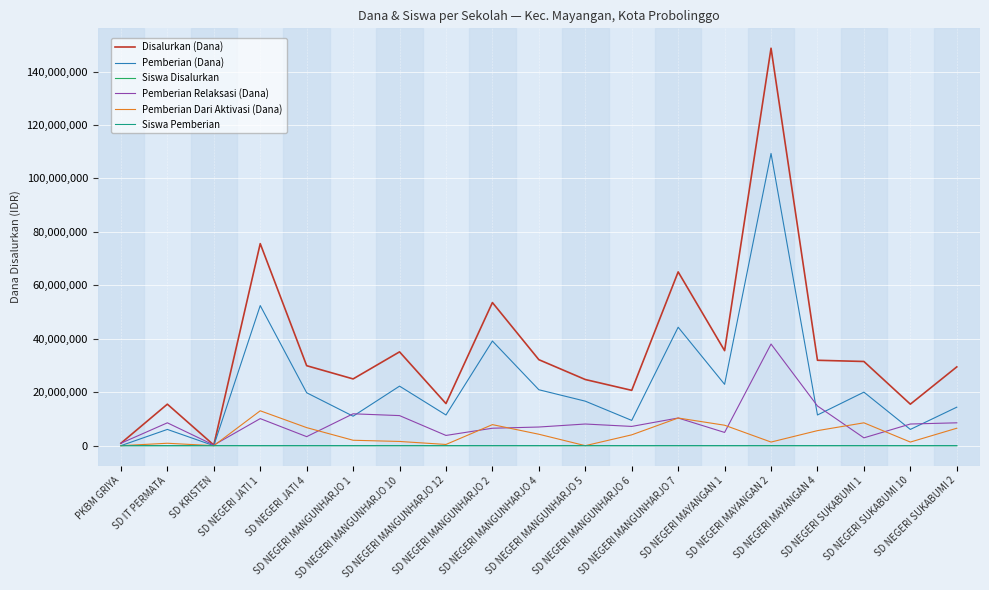

Which series has the largest total across all categories?

Disalurkan (Dana)